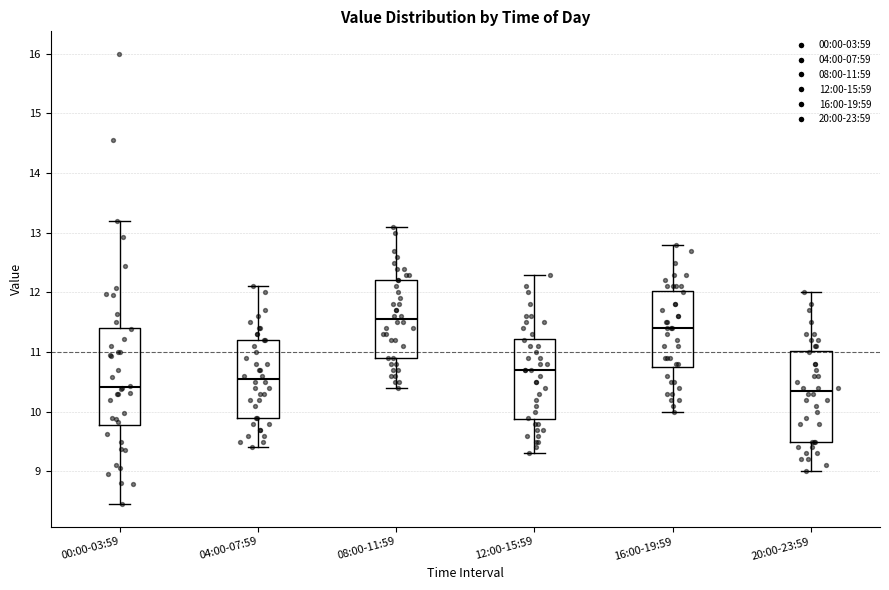

Comparing the boxes themselves (not the whiskers), which one is the tallest?

00:00-03:59